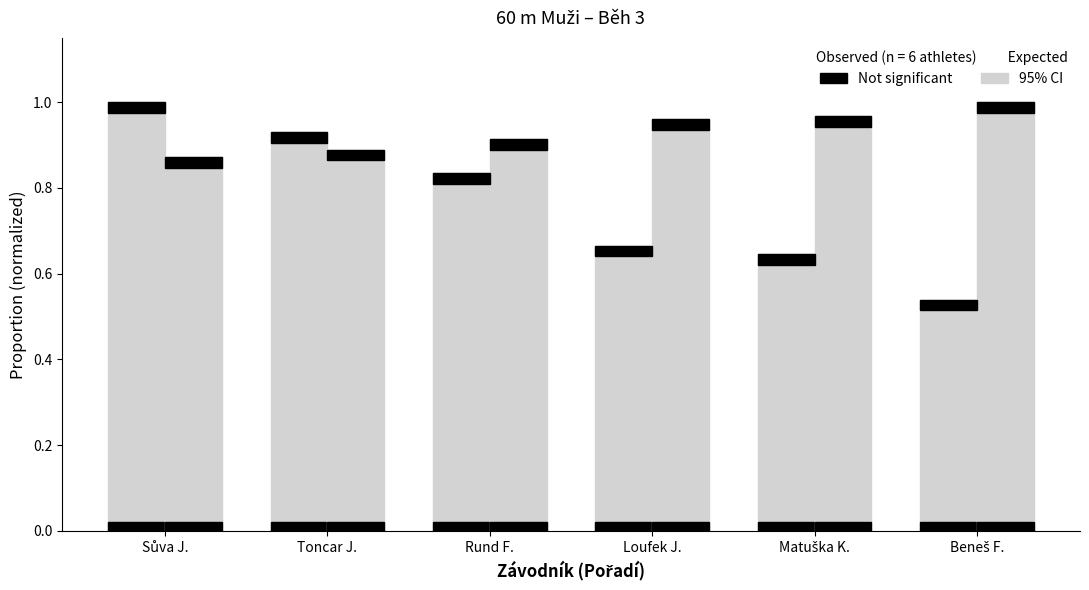

Reading left to right, extract all data points from this chart.

Body (normalized): Sůva J.=1.0	Toncar J.=0.9	Rund F.=0.8	Loufek J.=0.7	Matuška K.=0.6	Beneš F.=0.5
Výkon (normalized): Sůva J.=0.9	Toncar J.=0.9	Rund F.=0.9	Loufek J.=1.0	Matuška K.=1.0	Beneš F.=1.0